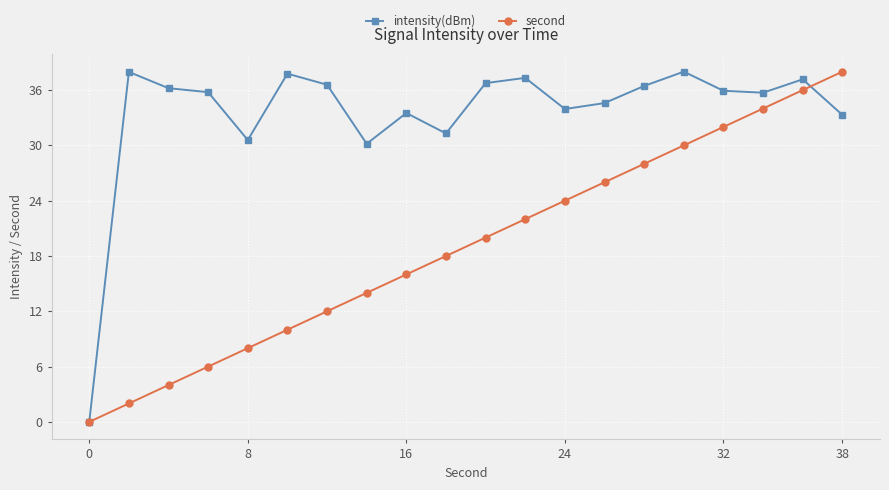

Rank the series by their average value, from highest to lowest.

intensity(dBm), second